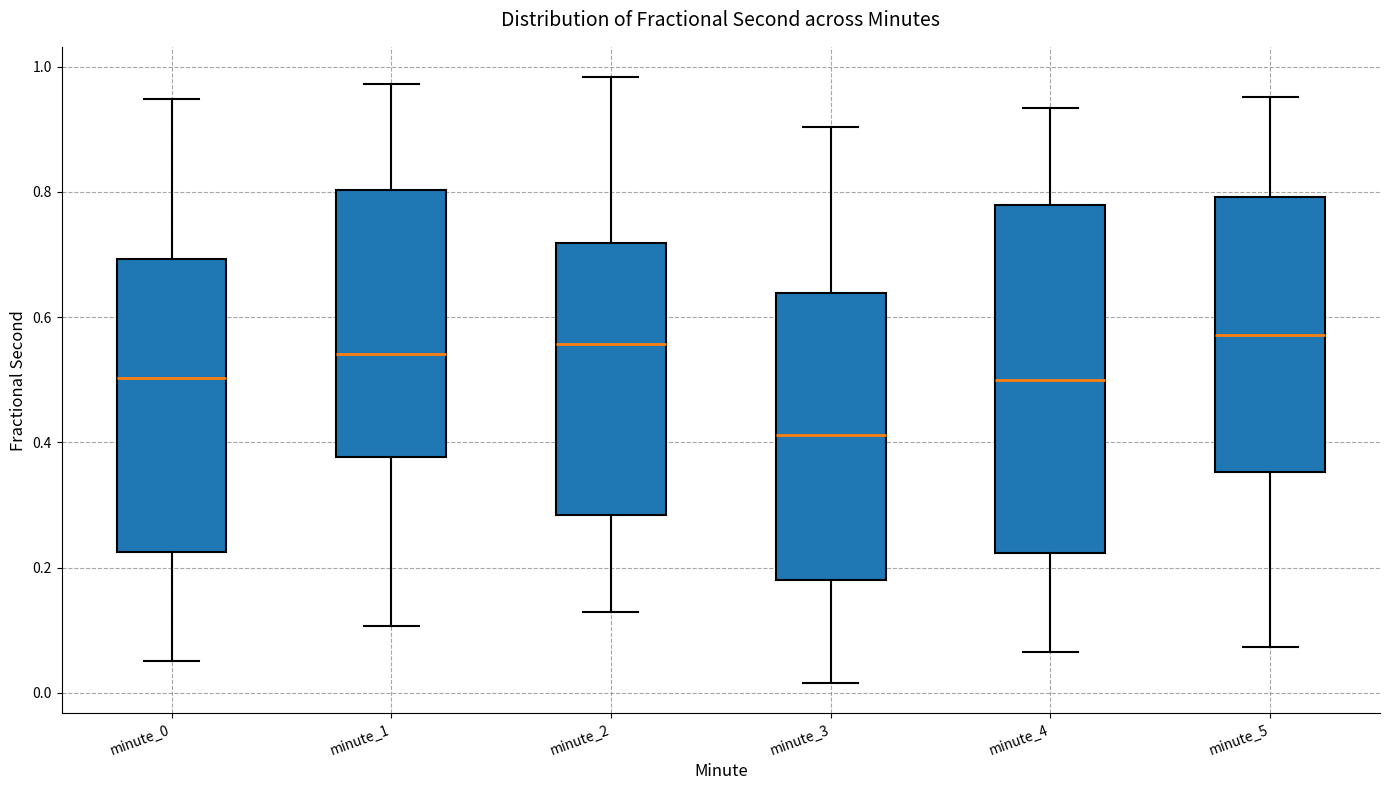

Reading left to right, transcribe this box plot: for each box, give where its median line is, the range the box spans, and where its two whiskers end, as read against the y-axis. The values are not printed on the chart, so give them approximately, as read against the axis.

minute_0: median 0.50, box 0.22 to 0.70, whiskers 0.06 to 0.94
minute_1: median 0.54, box 0.38 to 0.80, whiskers 0.10 to 0.98
minute_2: median 0.56, box 0.28 to 0.72, whiskers 0.12 to 0.98
minute_3: median 0.42, box 0.18 to 0.64, whiskers 0.02 to 0.90
minute_4: median 0.50, box 0.22 to 0.78, whiskers 0.06 to 0.94
minute_5: median 0.58, box 0.36 to 0.80, whiskers 0.08 to 0.96